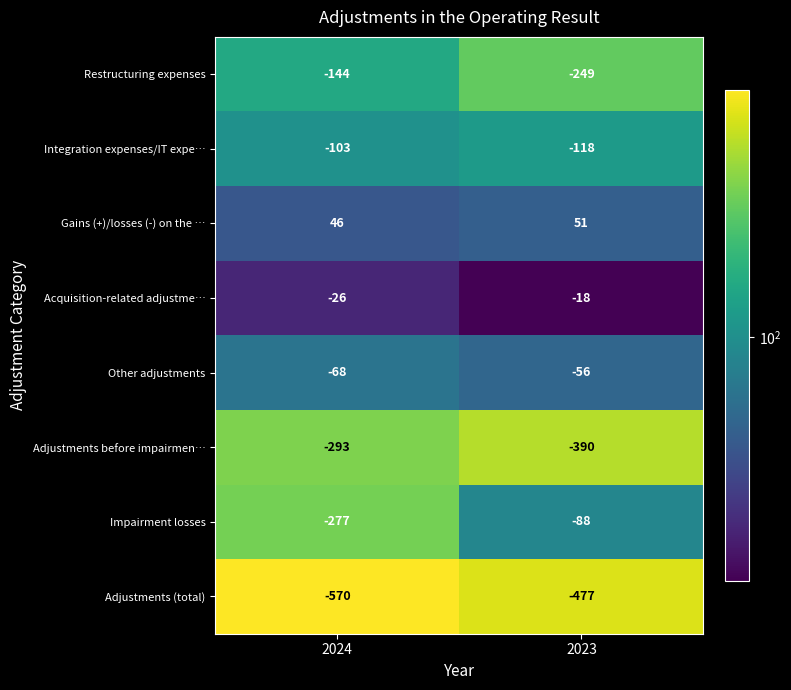

True or false: Impairment losses has a value of -60 at 2023.

False